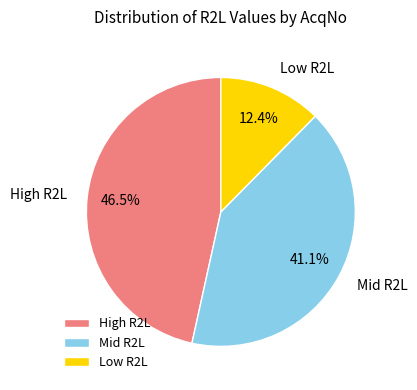

Do Low R2L and High R2L together represent more than half of the pie?

Yes